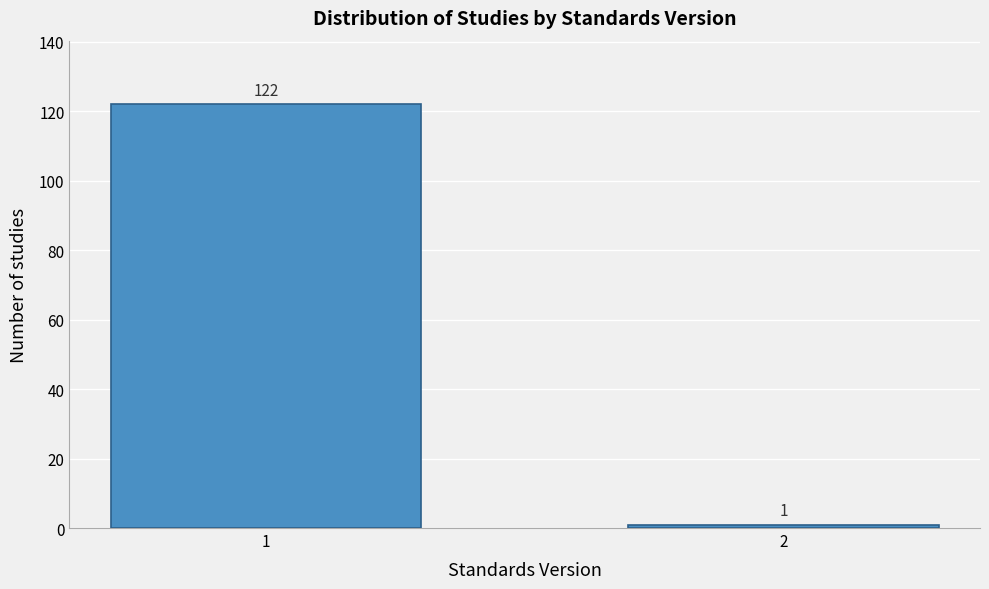

Reading right to left, extract all data points from this chart.

1	122